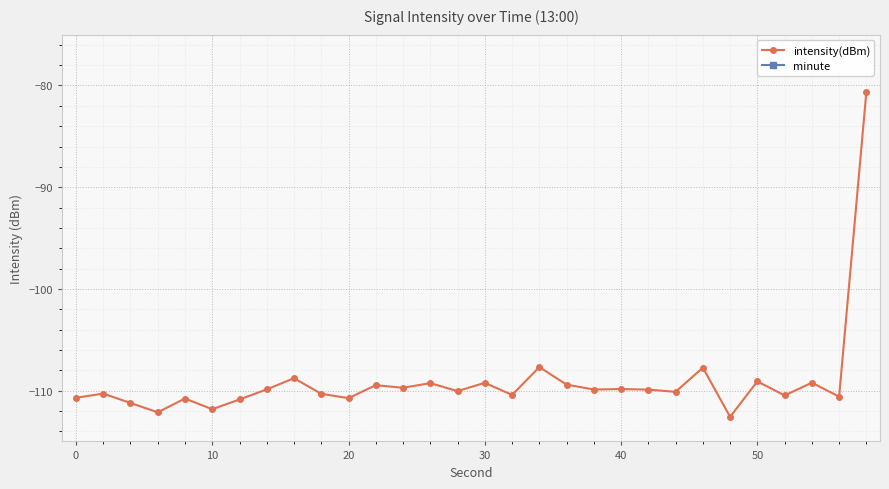

What is the difference between the maximum and second lowest values in the intensity(dBm) series?

31.5